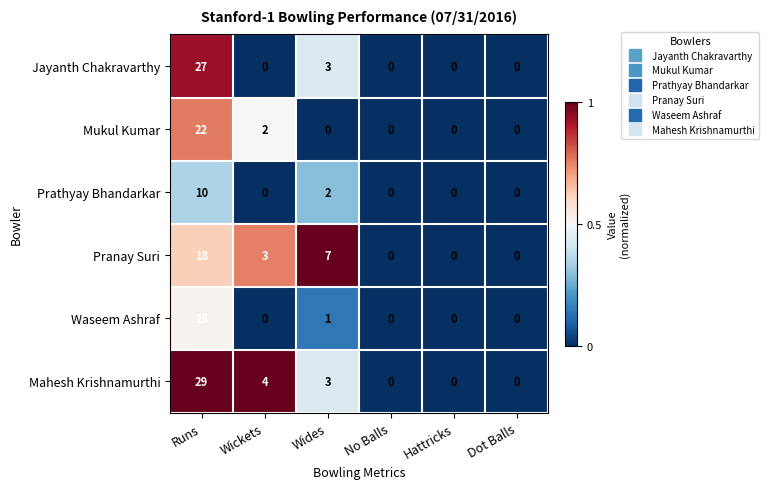

What is the maximum value shown in the chart?

29